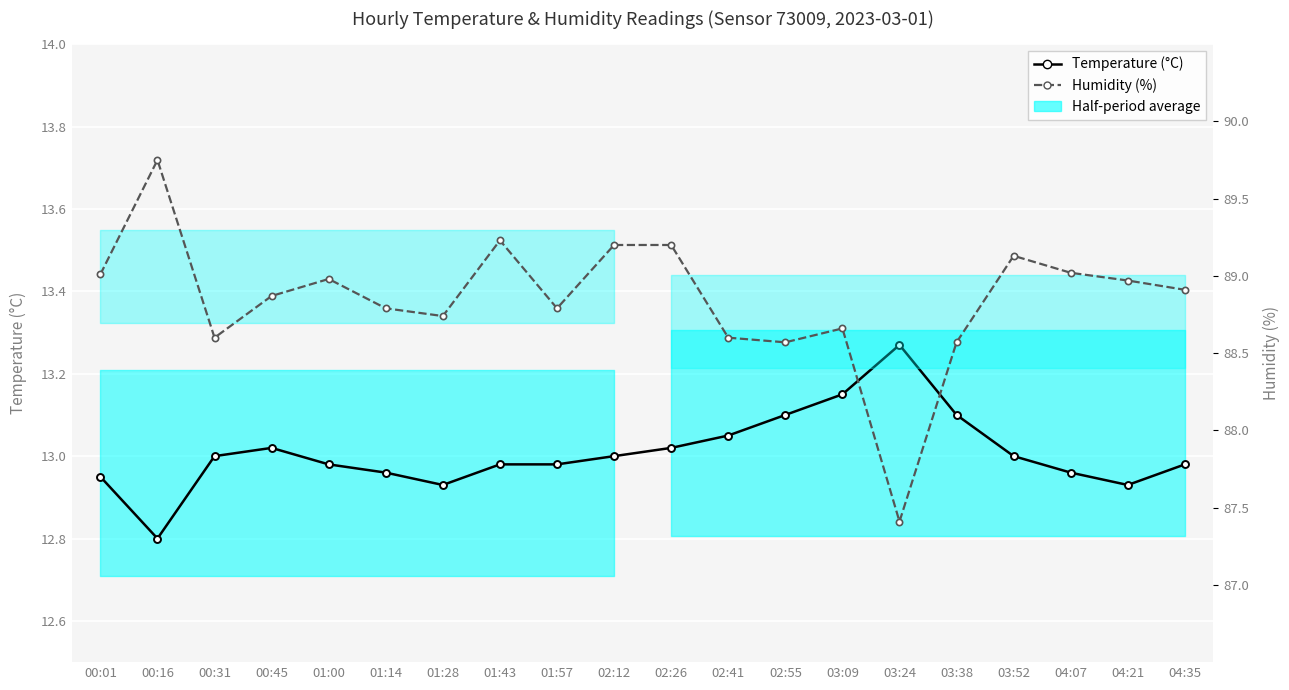

Is the value of Humidity (%) at 03:09 greater than the value of Temperature (°C) at 02:12?

Yes